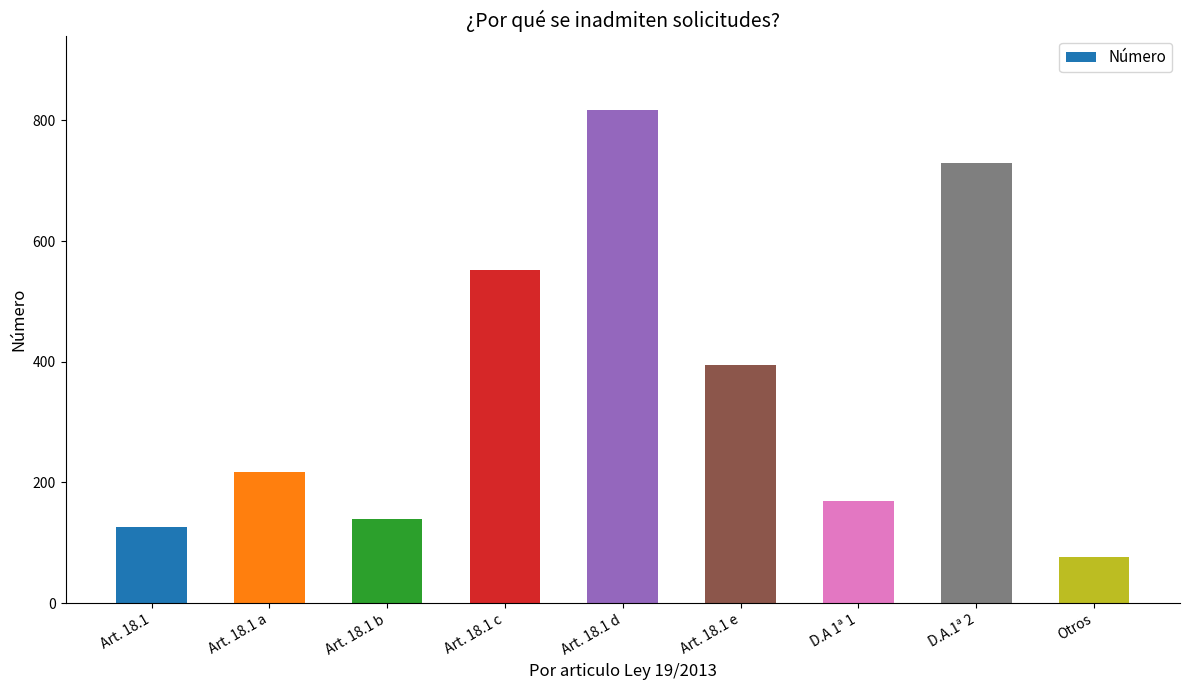

What is the sum of all values?

3223